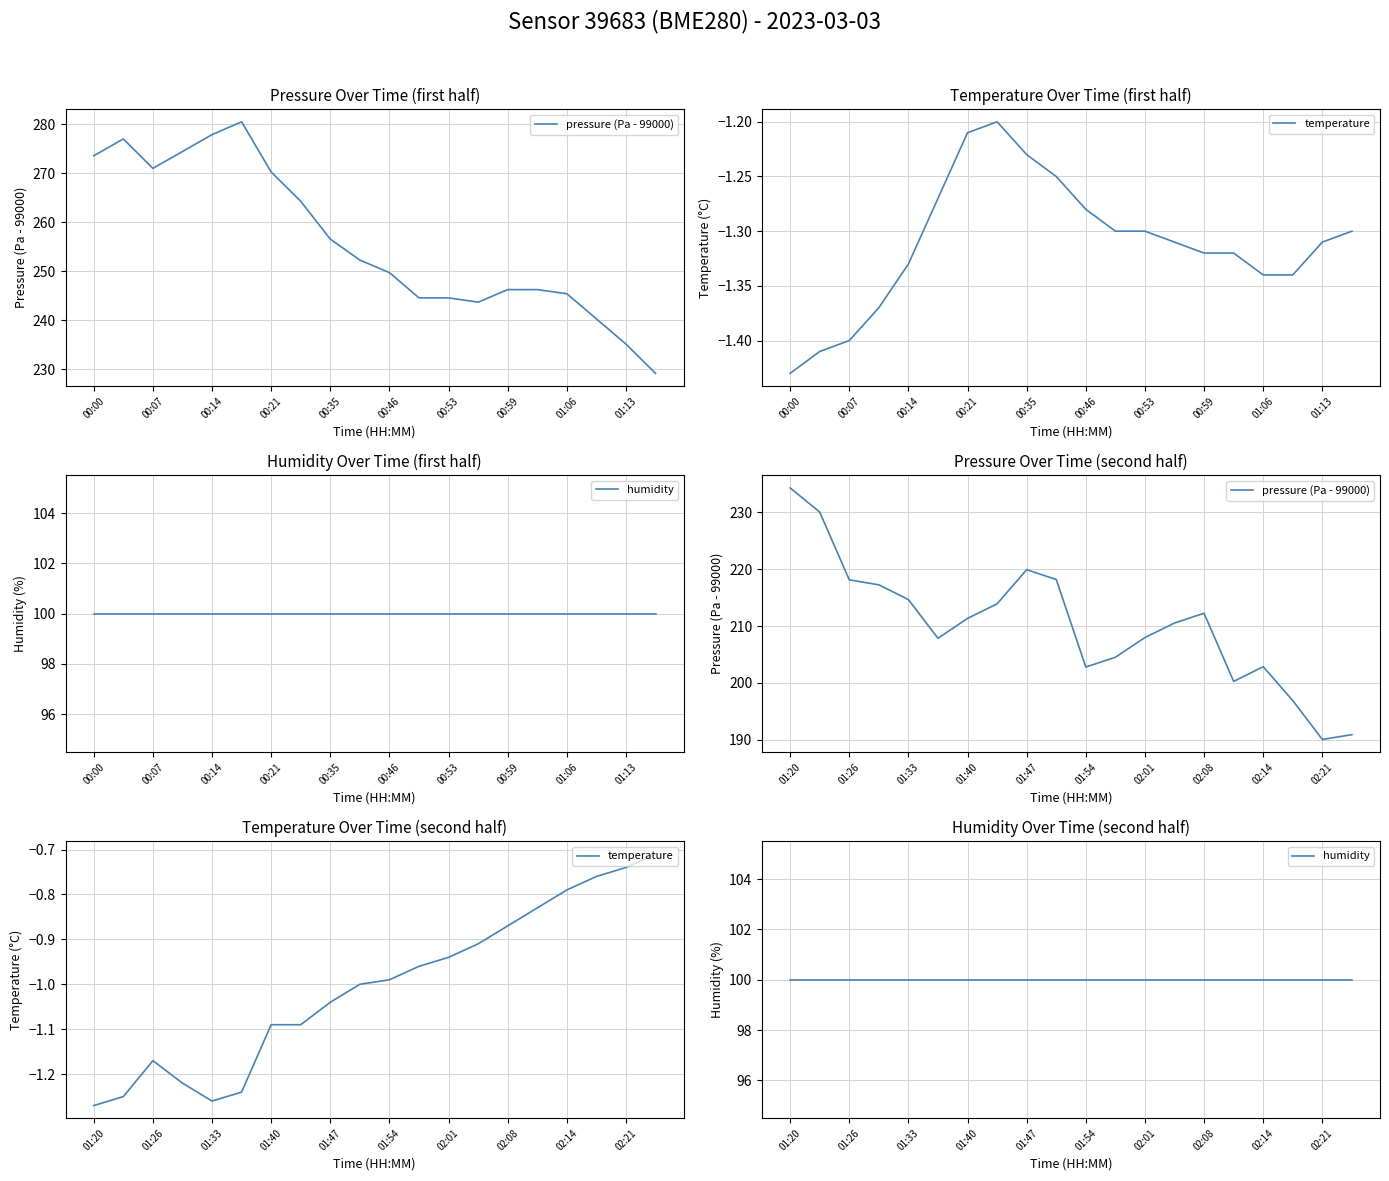

Which label corresponds to the largest value in the chart?

01:20